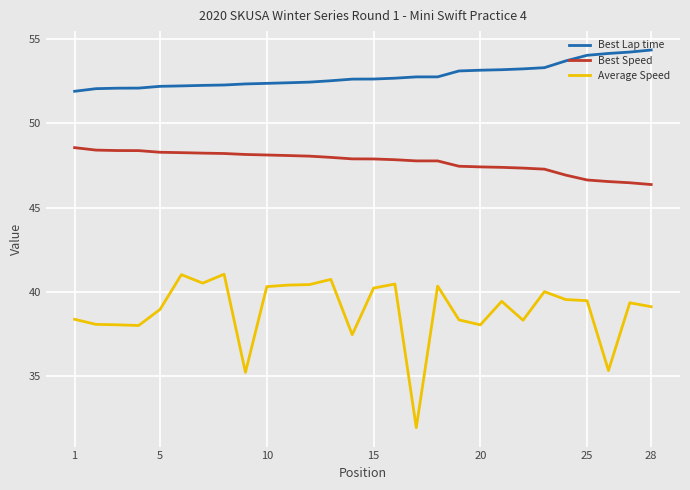

Which series has the largest total across all categories?

Best Lap time